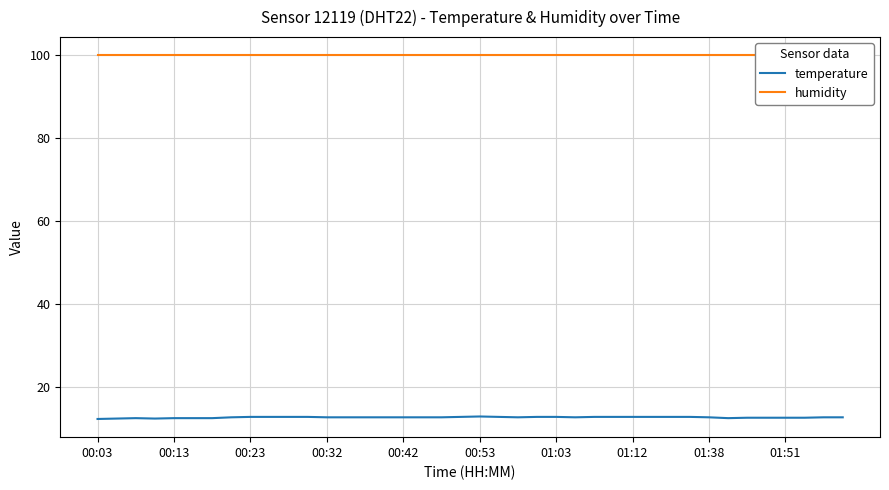

Count the temperature values in the range 12 to 13.

40